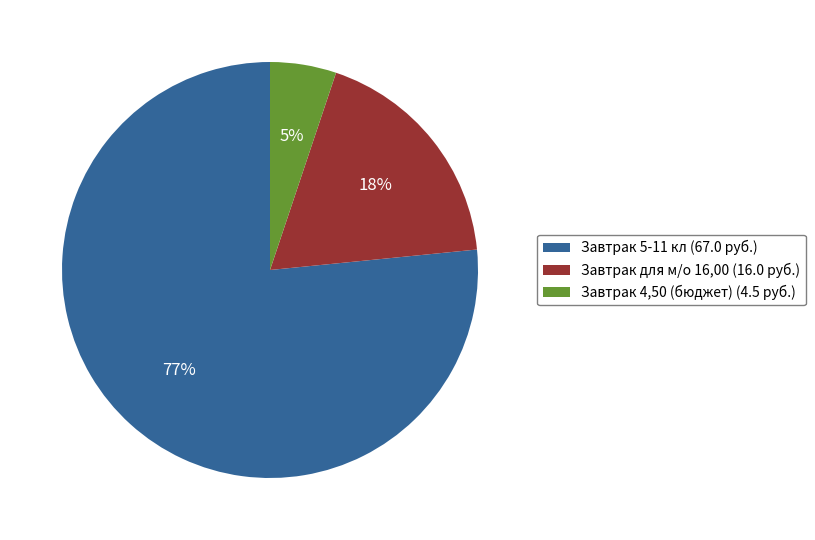

Does Завтрак 4,50 (бюджет) represent more than half of the total?

No